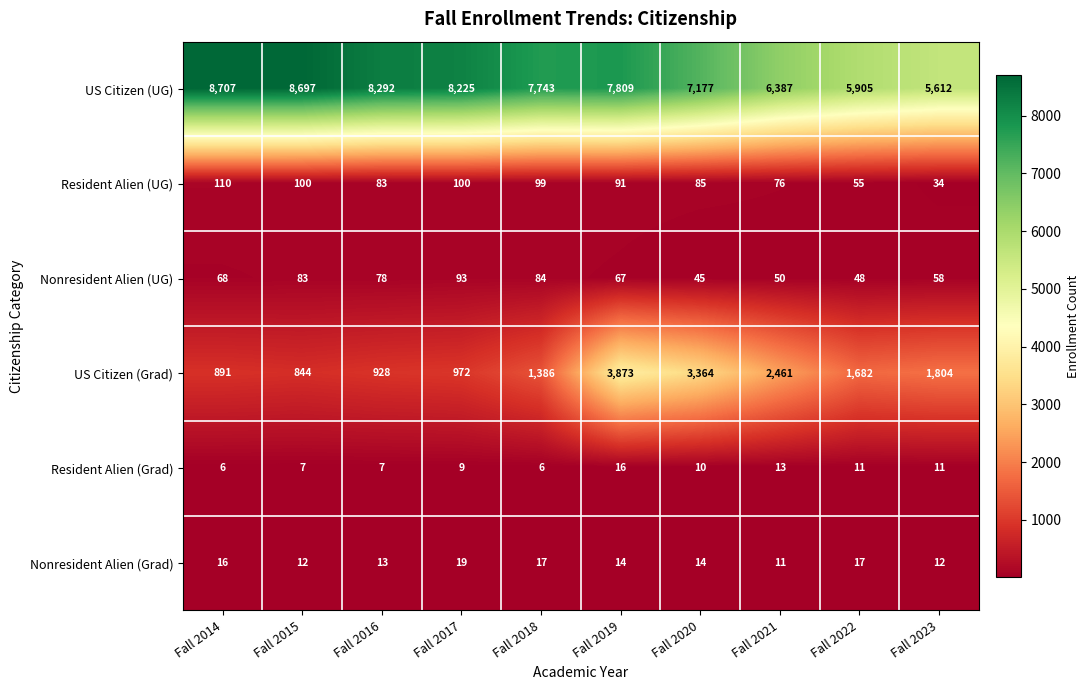

What is the spread (max minus min) of values at Fall 2016?

8285